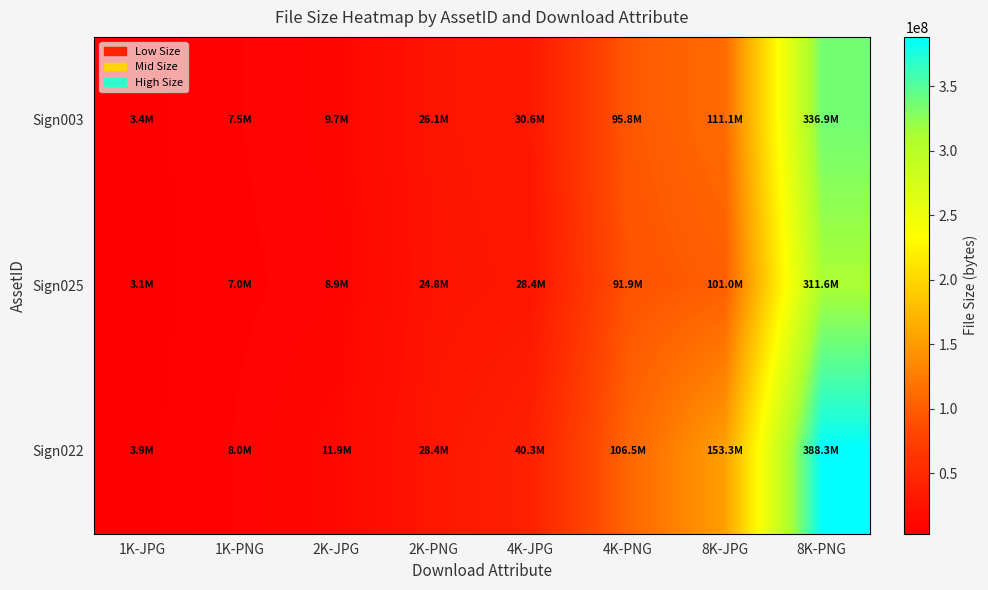

Which series has the largest total across all categories?

Sign022